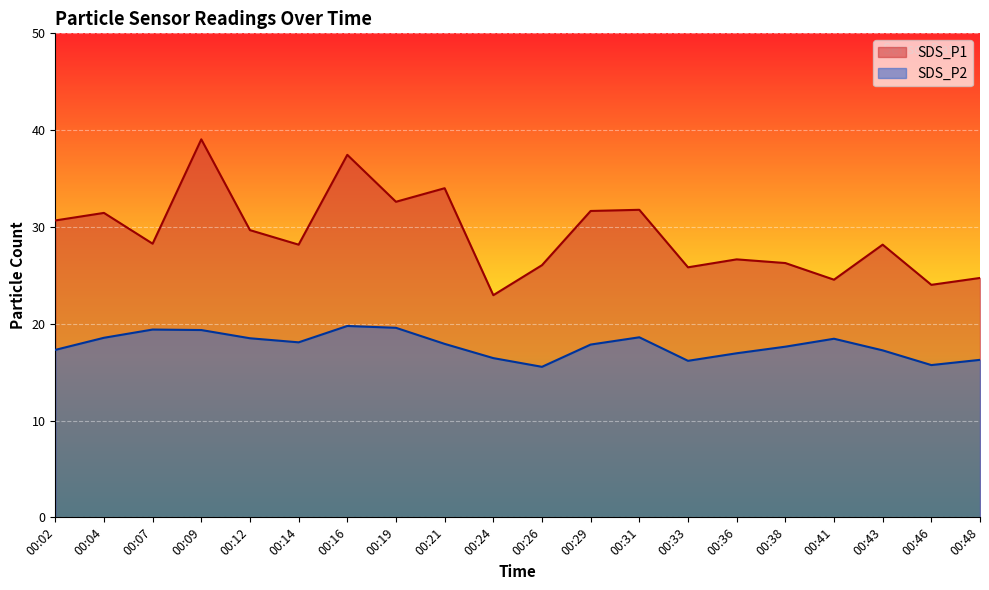

Which series has the widest spread of values?

SDS_P1